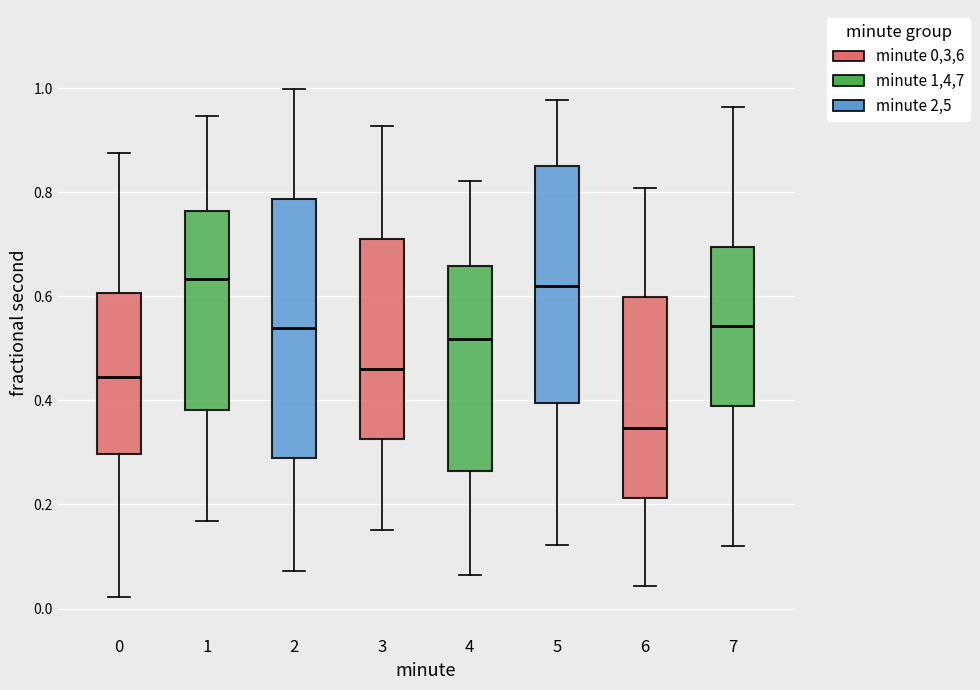

Reading left to right, transcribe this box plot: for each box, give where its median line is, the range the box spans, and where its two whiskers end, as read against the y-axis. The values are not printed on the chart, so give them approximately, as read against the axis.

0: median 0.44, box 0.30 to 0.60, whiskers 0.02 to 0.88
1: median 0.64, box 0.38 to 0.76, whiskers 0.16 to 0.94
2: median 0.54, box 0.30 to 0.78, whiskers 0.08 to 1.00
3: median 0.46, box 0.32 to 0.72, whiskers 0.16 to 0.92
4: median 0.52, box 0.26 to 0.66, whiskers 0.06 to 0.82
5: median 0.62, box 0.40 to 0.84, whiskers 0.12 to 0.98
6: median 0.34, box 0.22 to 0.60, whiskers 0.04 to 0.80
7: median 0.54, box 0.38 to 0.70, whiskers 0.12 to 0.96